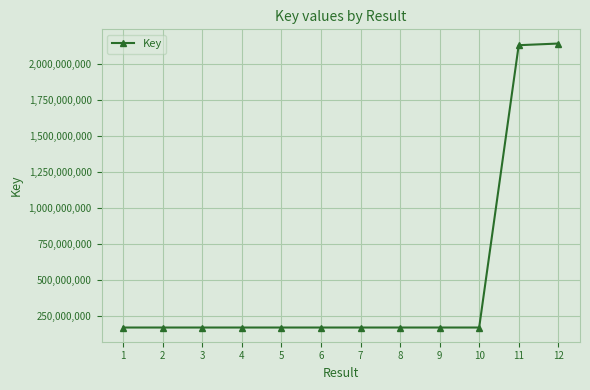

What is the greatest value displayed?

2141962083